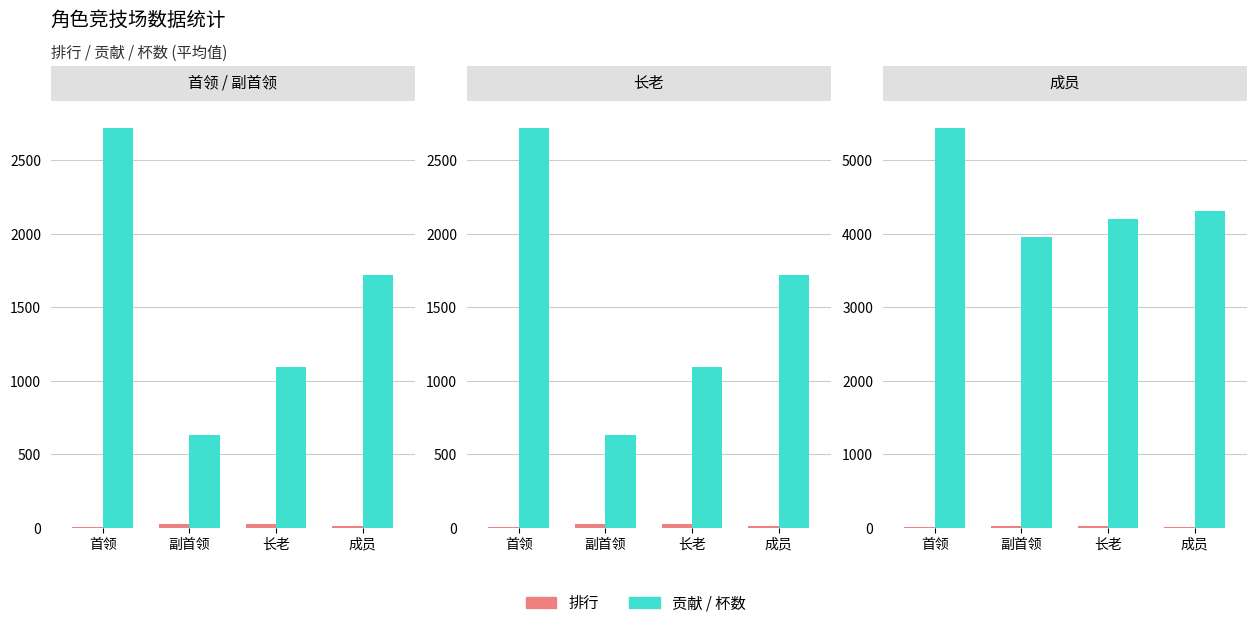

Rank the series at 首领 from highest to lowest value.

杯数, 贡献, 排行